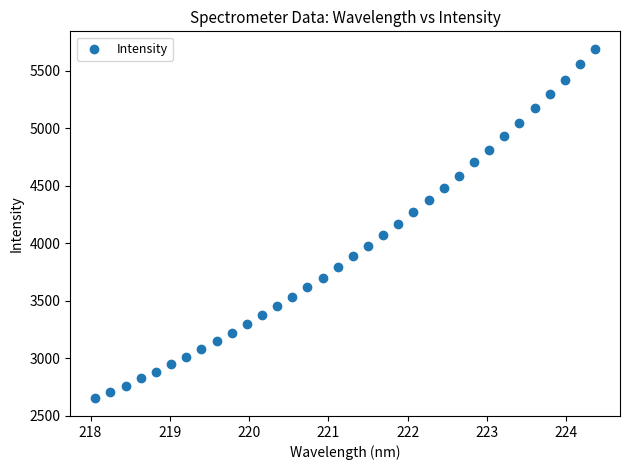

What is the range of Y values (max minus min)?

3040.5